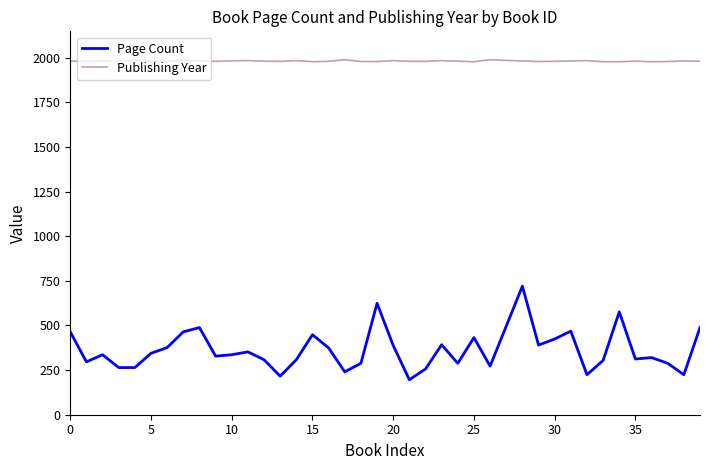

What is the minimum value shown in the chart?

196